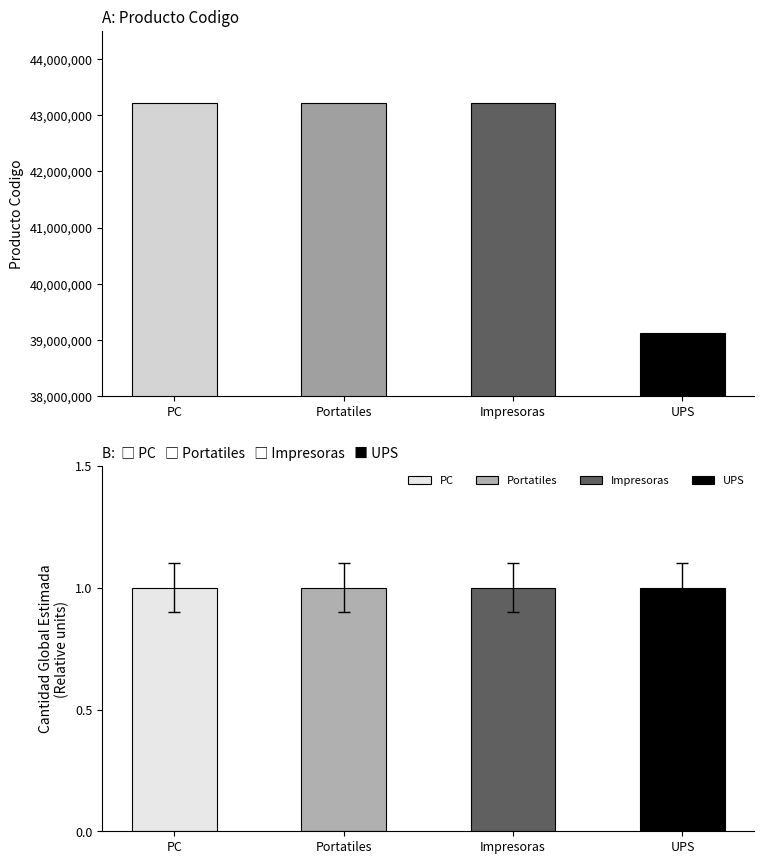

True or false: producto_codigo has a value of 10237911 at Unidades de suministro de energia o UPS.

False